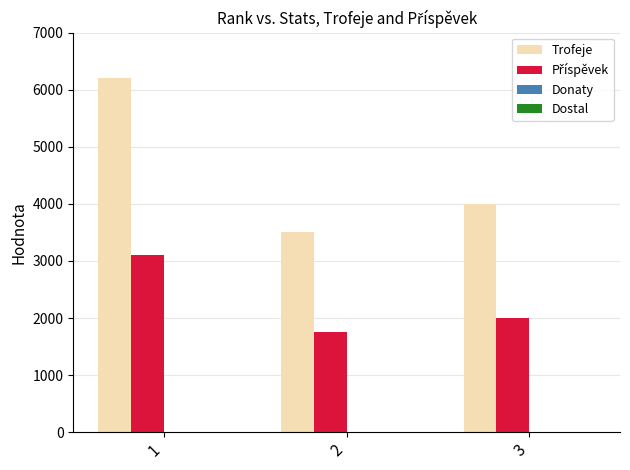

At how many categories does at least one series exceed 2230?

3